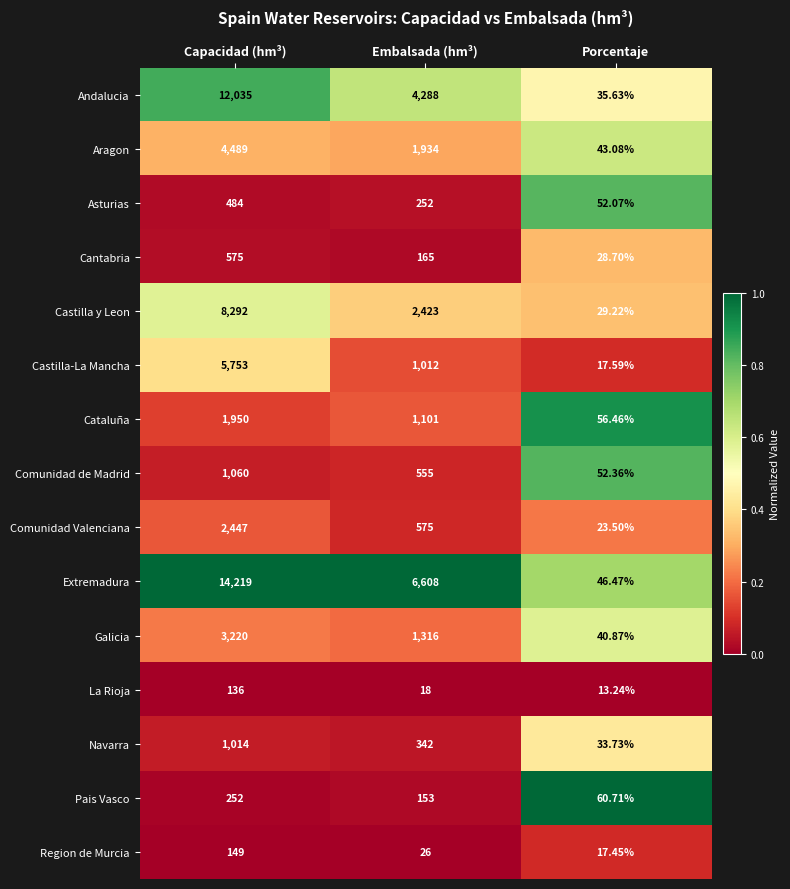

Rank the series by their maximum value, from highest to lowest.

Extremadura, Andalucia, Castilla y Leon, Castilla-La Mancha, Aragon, Galicia, Comunidad Valenciana, Cataluña, Comunidad de Madrid, Navarra, Cantabria, Asturias, Pais Vasco, Region de Murcia, La Rioja